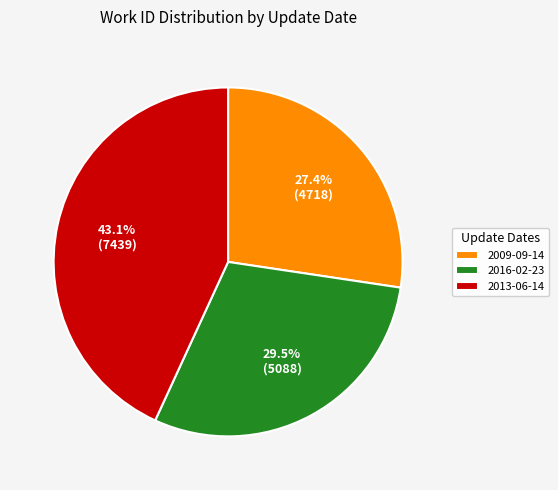

What percentage is the 2013-06-14 slice, to the nearest percent?

43%